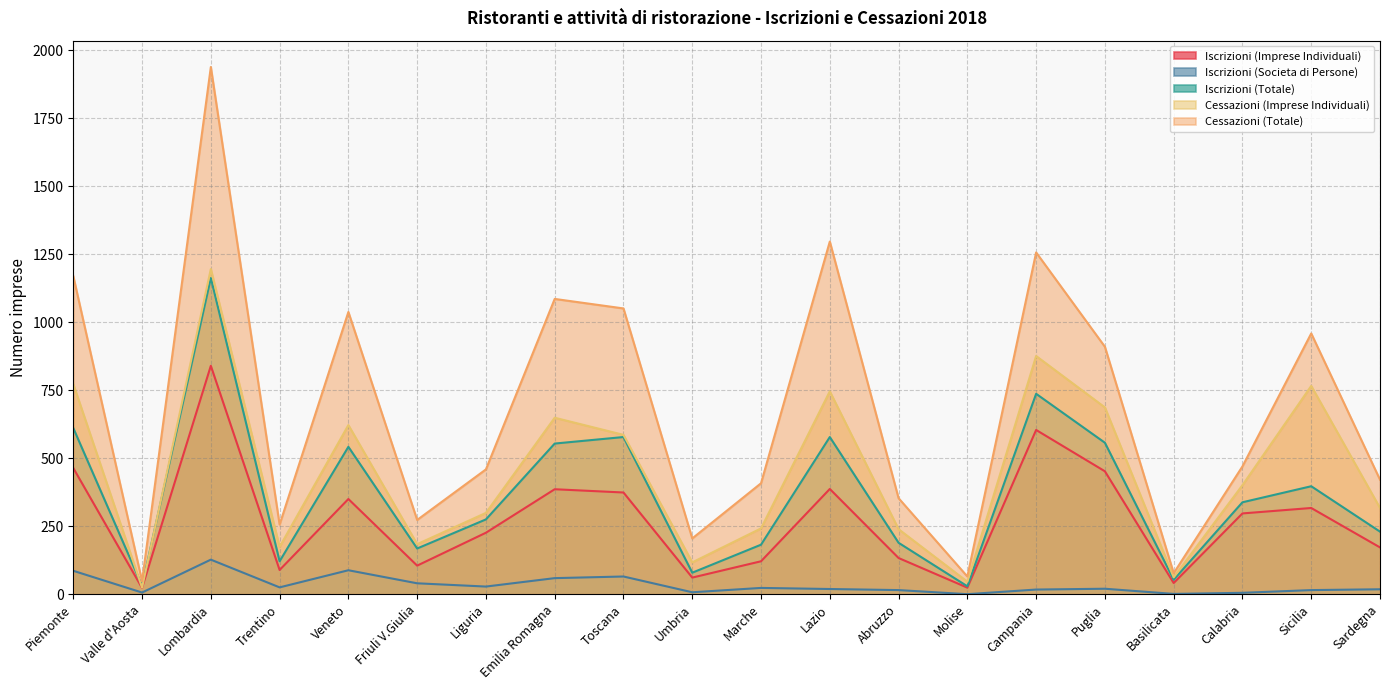

Where is Cessazioni (Totale) nearest to the value 993?

Sicilia